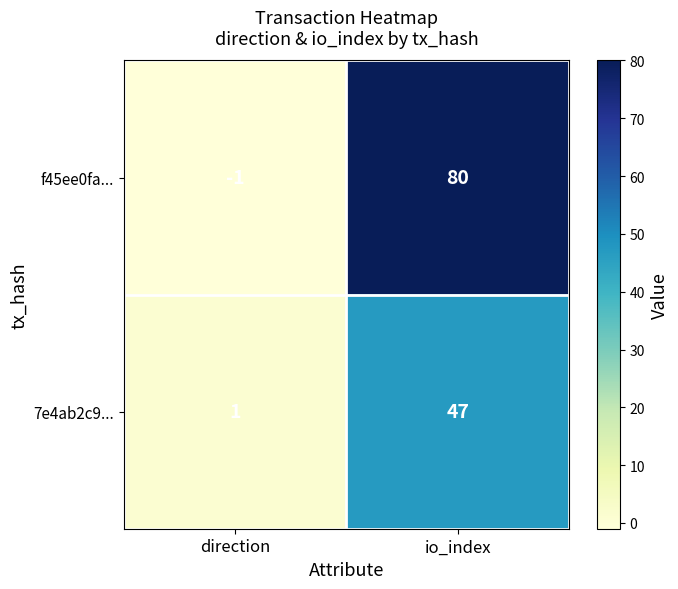

Which series has the largest total across all categories?

f45ee0fa...